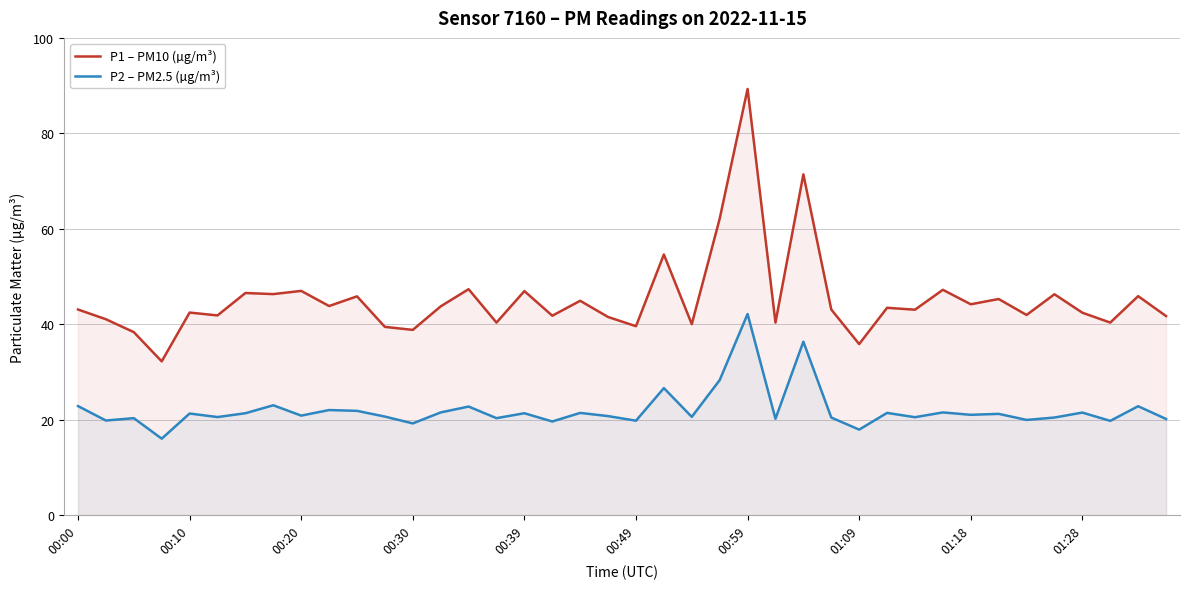

What is the spread (max minus min) of values at 00:39?

25.6